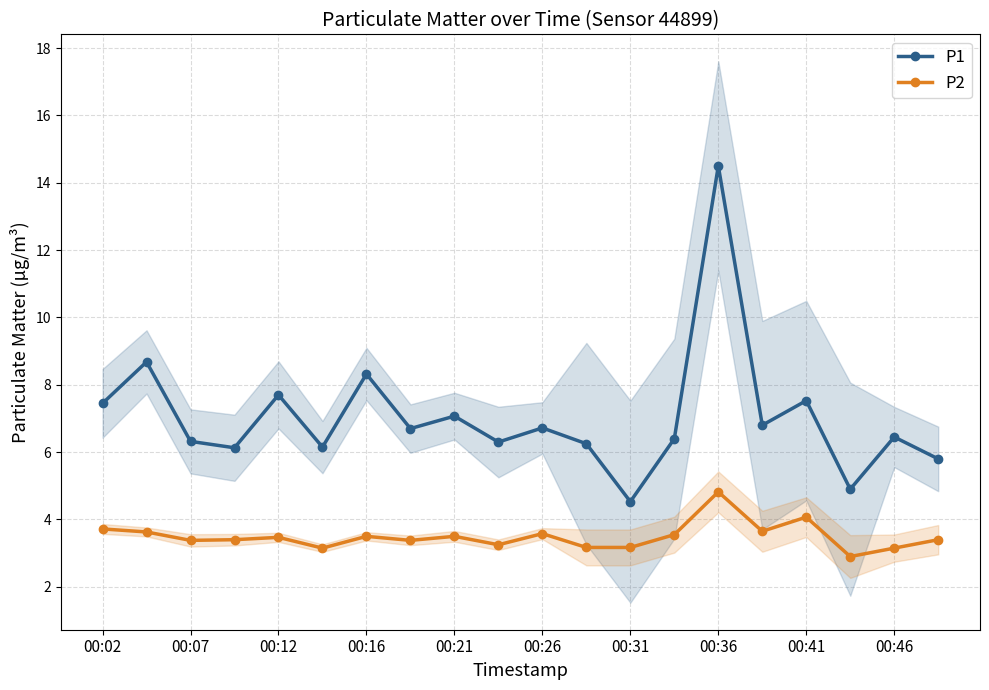

How many interior local peaks does the P1 series have?

8